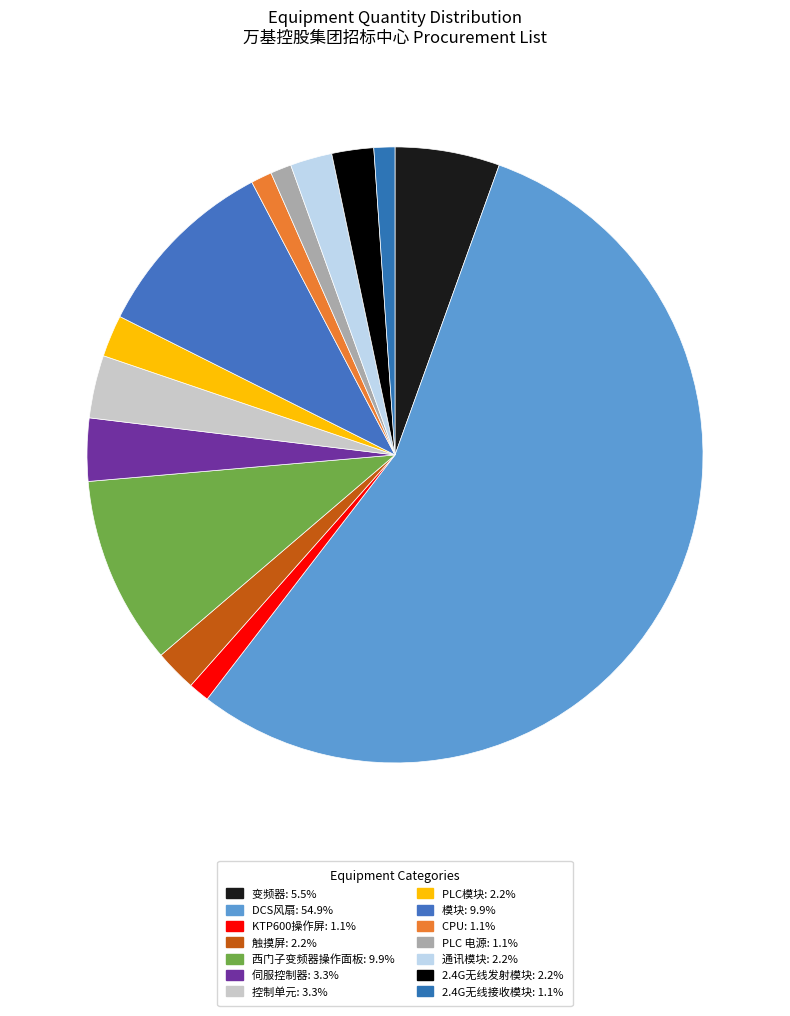

To the nearest percent, what percentage of the pie is 西门子变频器操作面板?

10%